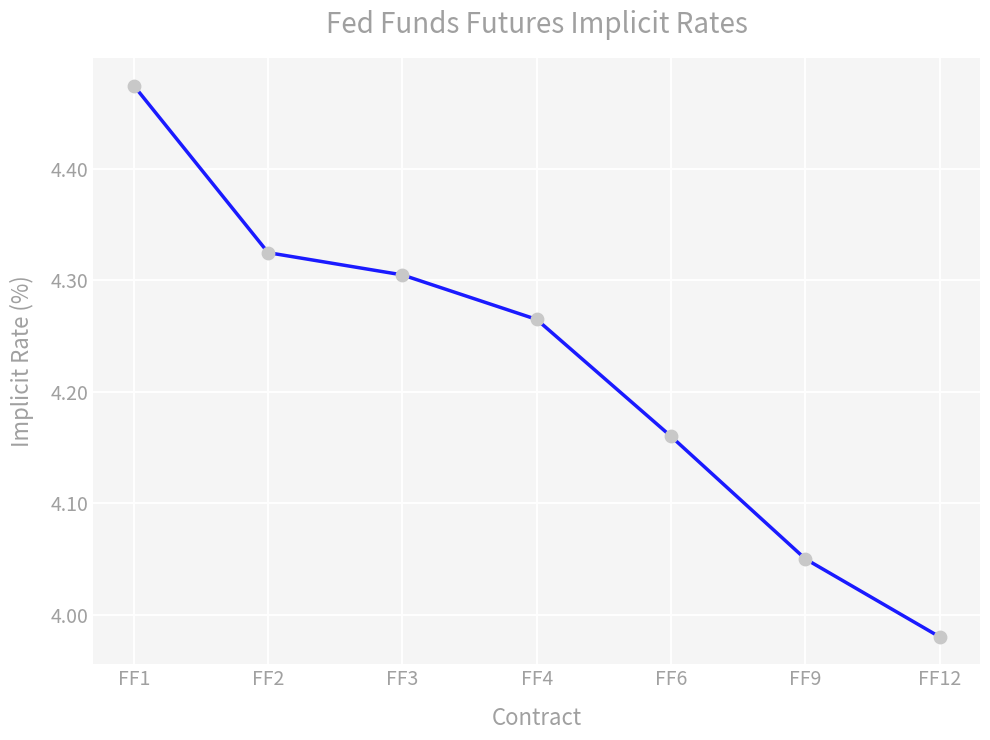

Approximately how many times larger is the value at FF9 compared to FF2?

0.9